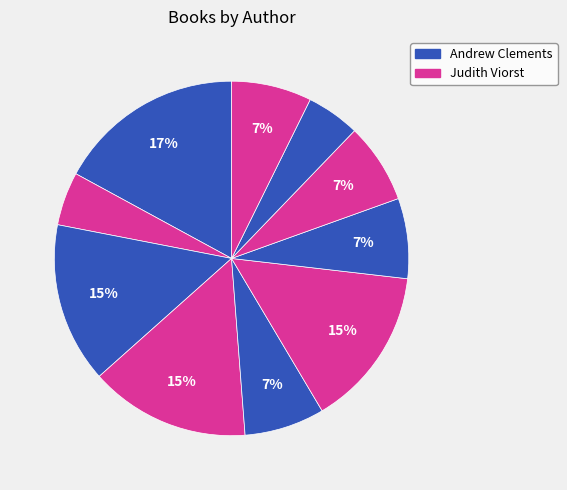

How many slices are in this pie chart?

10